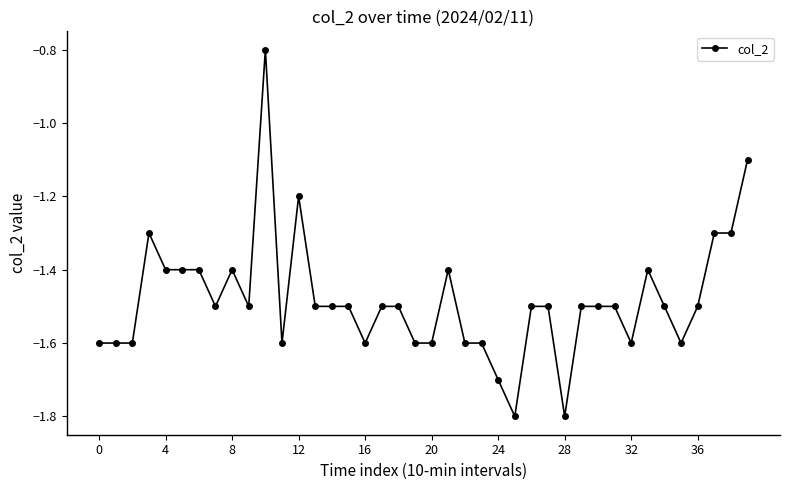

What is the smallest value displayed?

-1.8